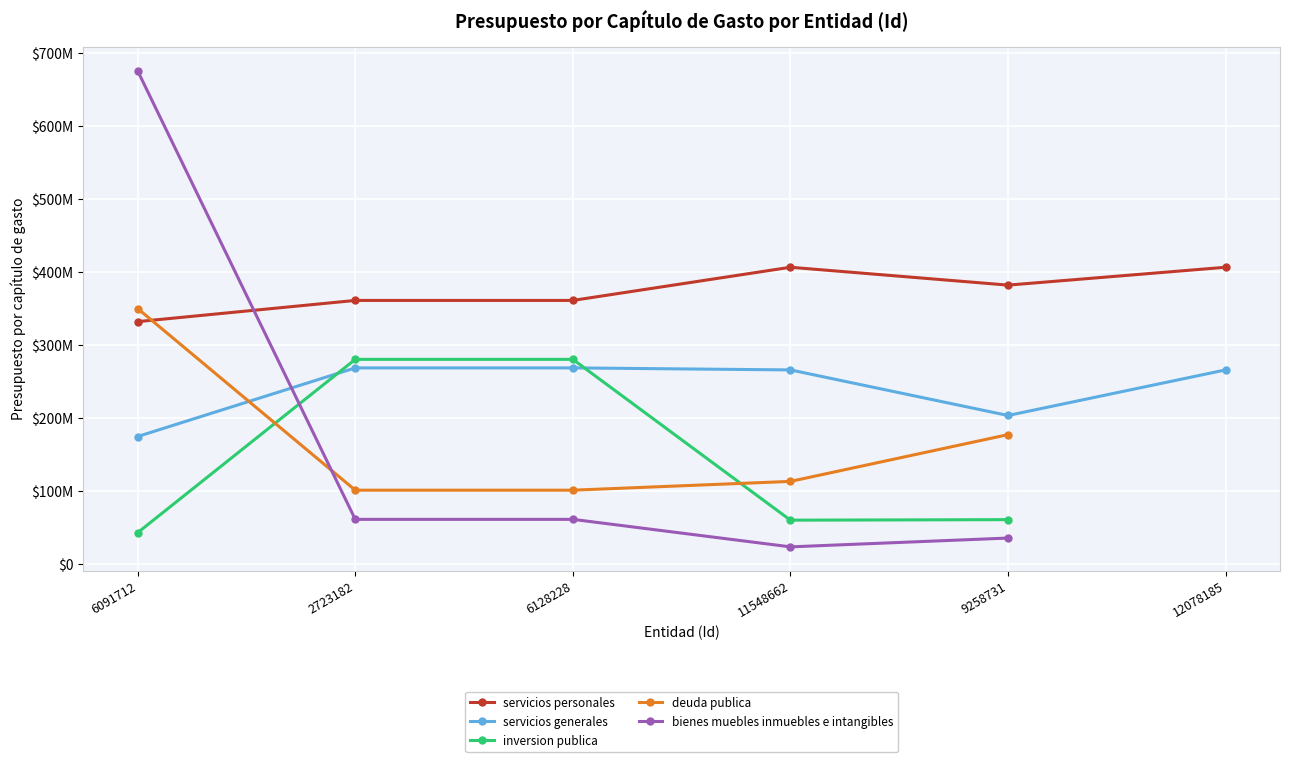

Between 6091712 and 6128228, which series saw the biggest shift?

bienes muebles inmuebles e intangibles